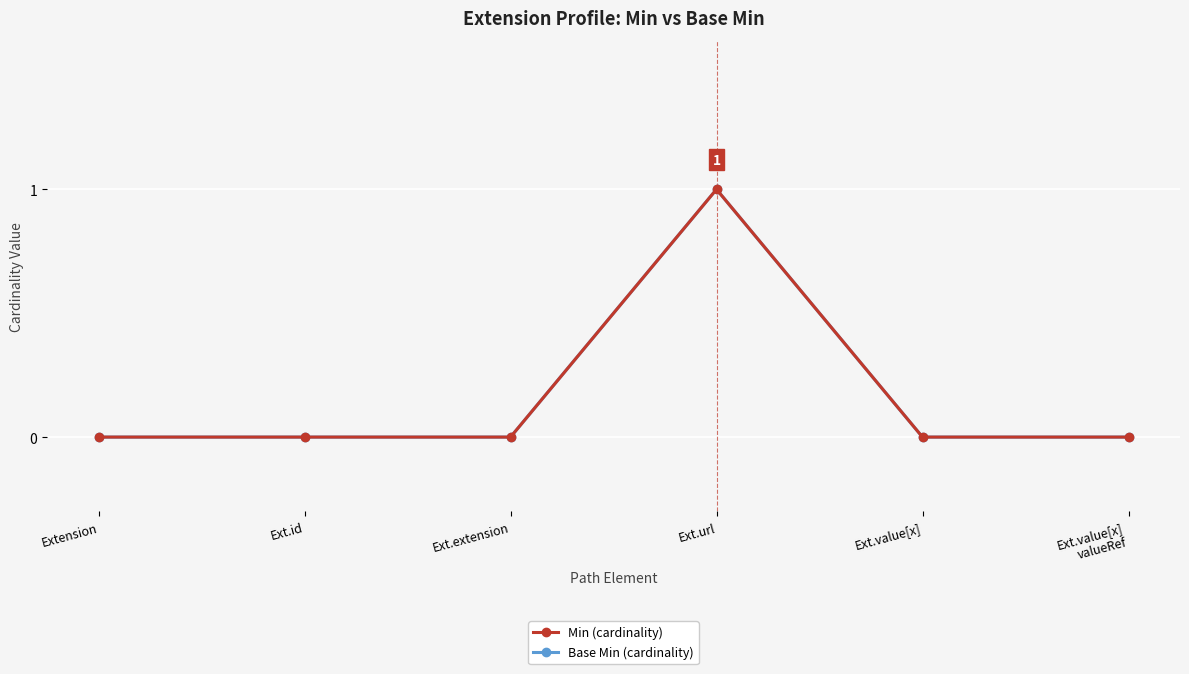

Rank the series by their maximum value, from lowest to highest.

Min (cardinality), Base Min (cardinality)